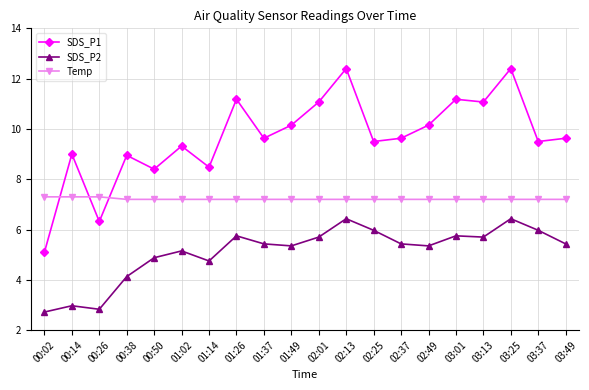

What is the average value of the Temp series?

7.2